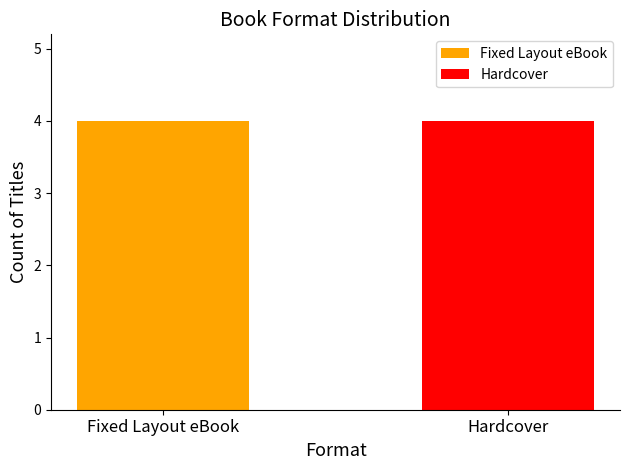

Are the bars grouped side by side (vs. stacked)?

Yes